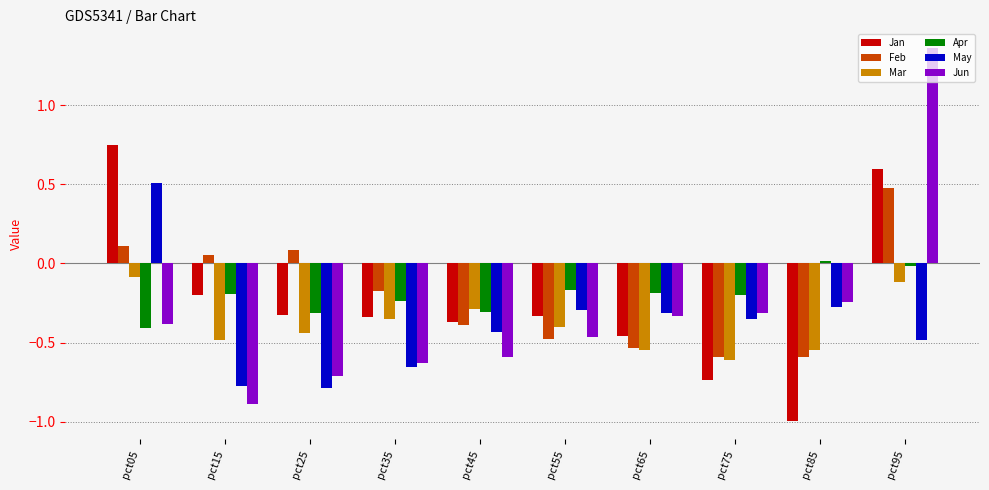

Which series changed the most between pct25 and pct35?

Feb